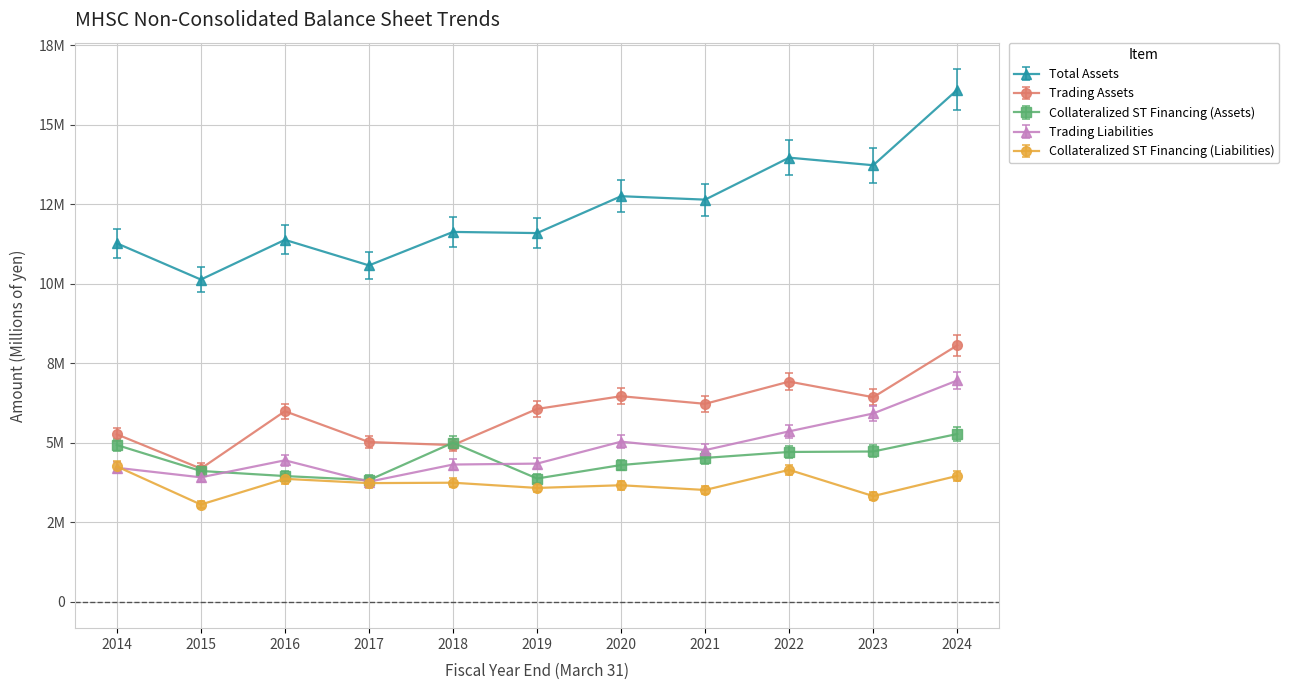

What is the difference between the highest and lowest values at 2023?

10411722